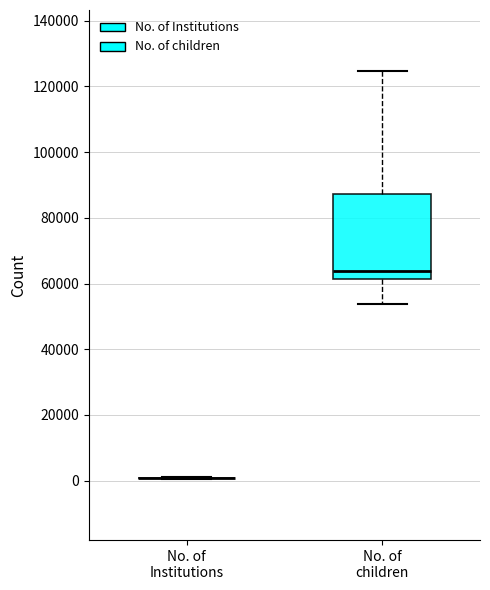

Reading left to right, transcribe this box plot: for each box, give where its median line is, the range the box spans, and where its two whiskers end, as read against the y-axis. The values are not printed on the chart, so give them approximately, as read against the axis.

No. of Institutions: box collapsed to a line at 0, whiskers 0 to 2000
No. of children: median 64000, box 62000 to 88000, whiskers 54000 to 124000